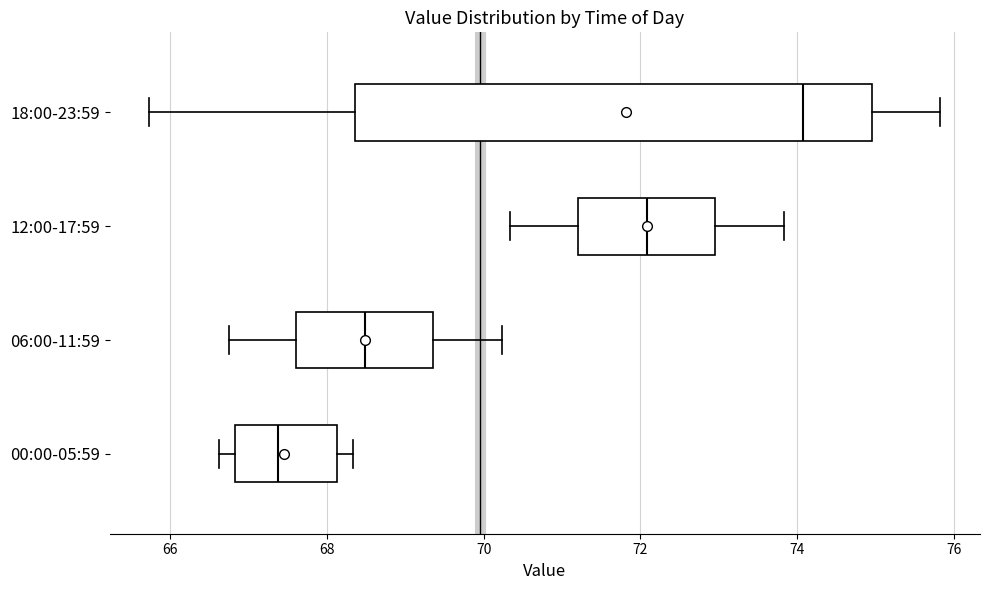

Reading bottom to top, transcribe this box plot: for each box, give where its median line is, the range the box spans, and where its two whiskers end, as read against the x-axis. The values are not printed on the chart, so give them approximately, as read against the axis.

00:00-05:59: median 67.4, box 66.8 to 68.2, whiskers 66.6 to 68.4
06:00-11:59: median 68.4, box 67.6 to 69.4, whiskers 66.8 to 70.2
12:00-17:59: median 72.0, box 71.2 to 73.0, whiskers 70.4 to 73.8
18:00-23:59: median 74.0, box 68.4 to 75.0, whiskers 65.8 to 75.8